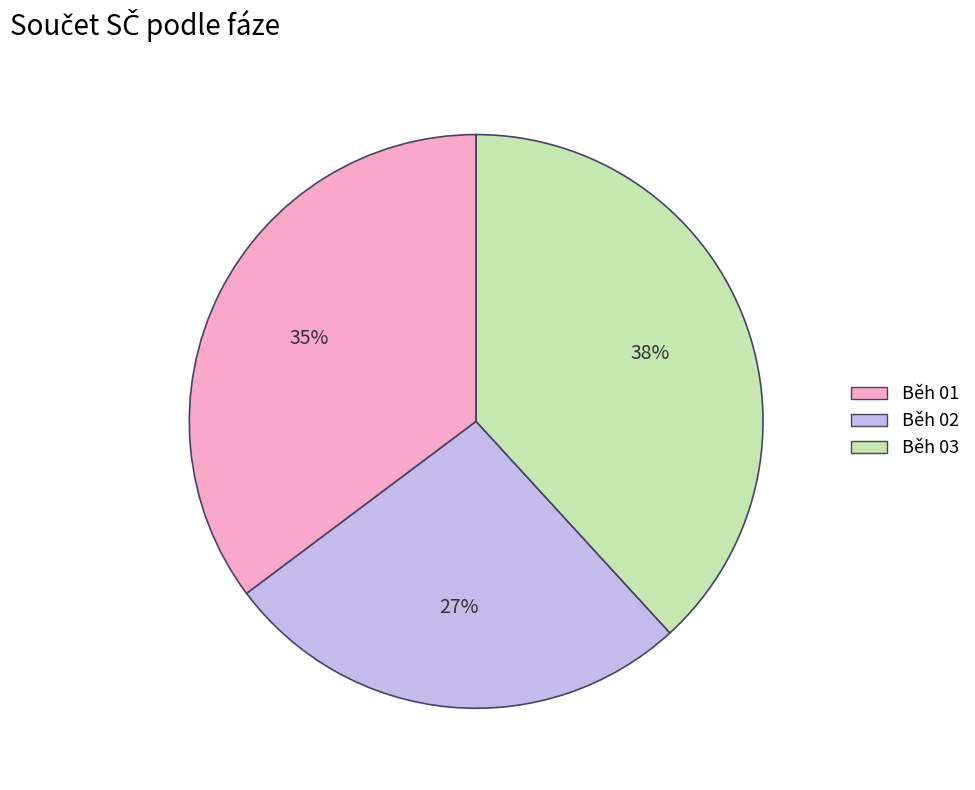

How many segments does this pie chart have?

3